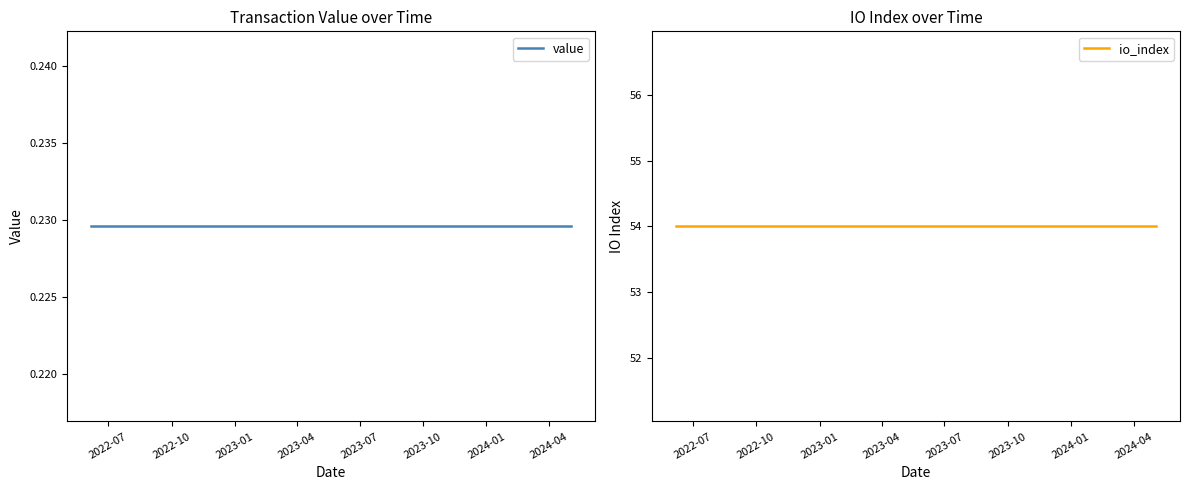

At which category is the sum across all series the highest?

2022-07